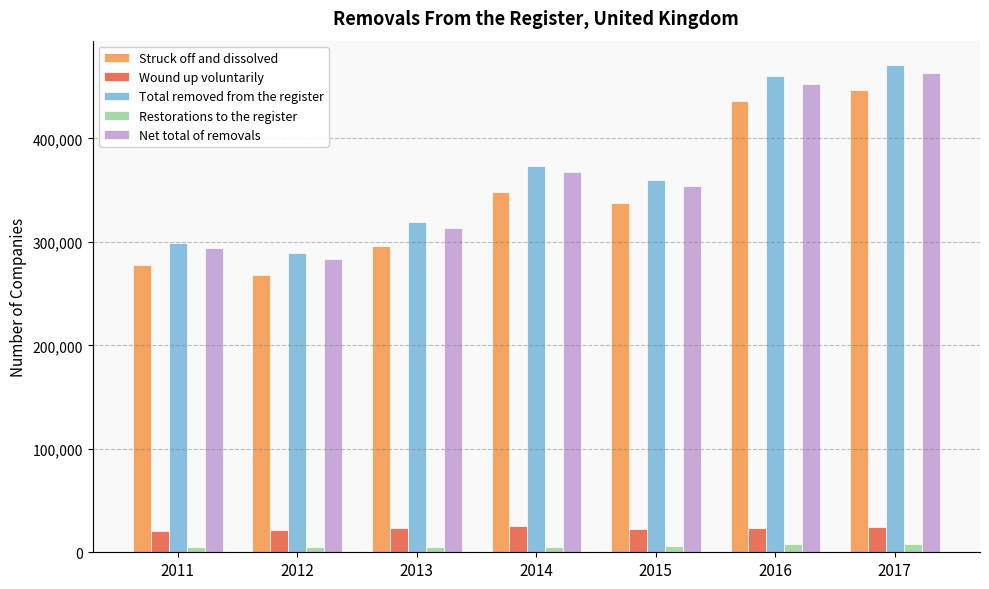

Is it true that Struck off and dissolved equals 124407 at 2011?

False